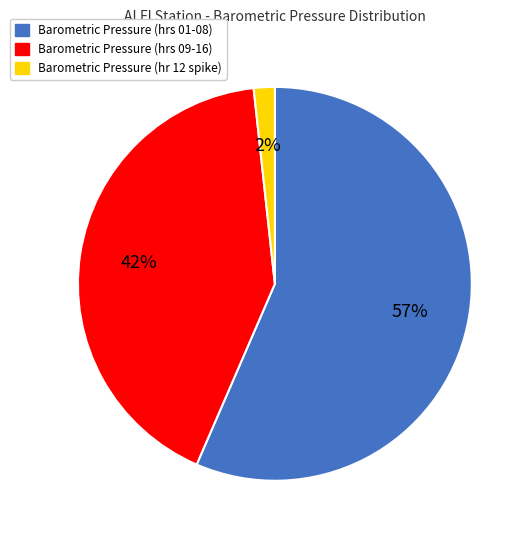

The Barometric Pressure (hrs 09-16) slice represents 42% of the pie. True or false?

True